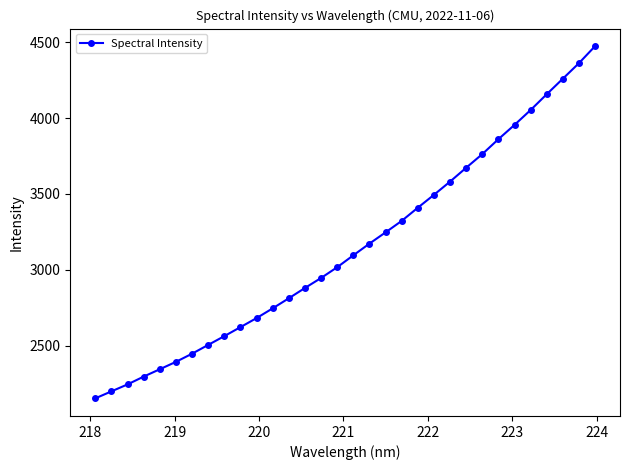

True or false: there are more than 2 points higher than both neighbors.

False